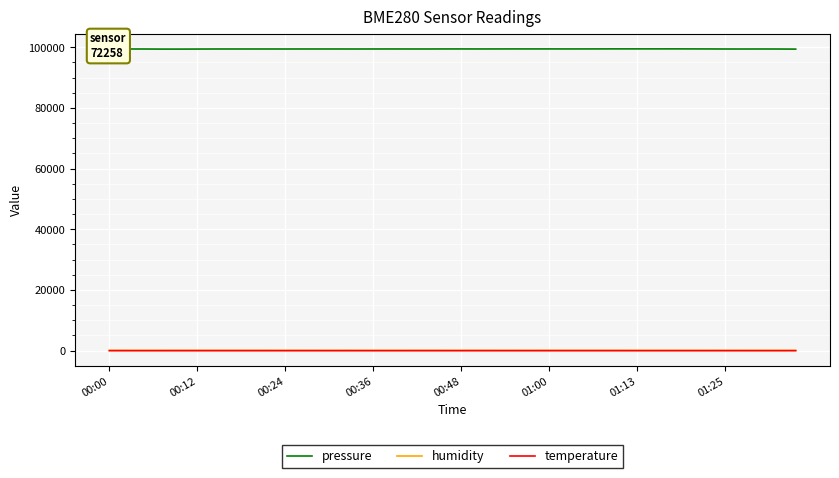

True or false: temperature and pressure cross at least once.

False